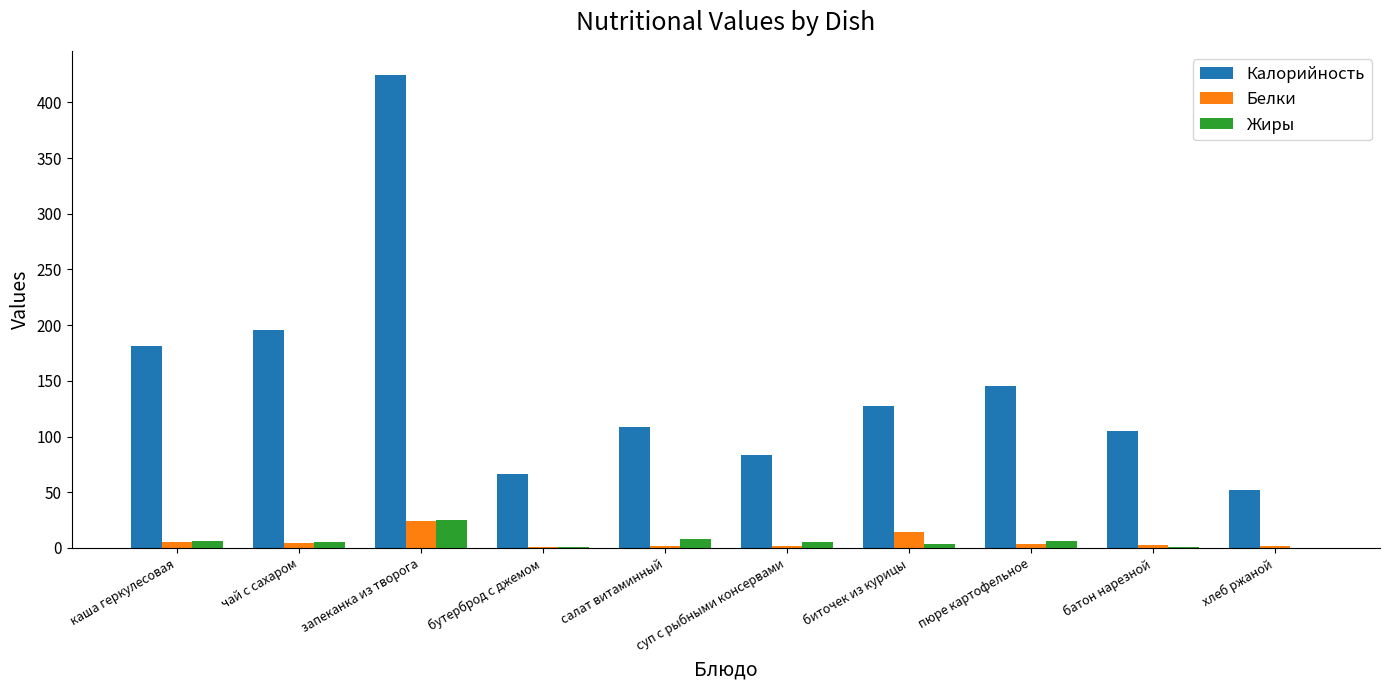

Count the number of data series in this chart.

3